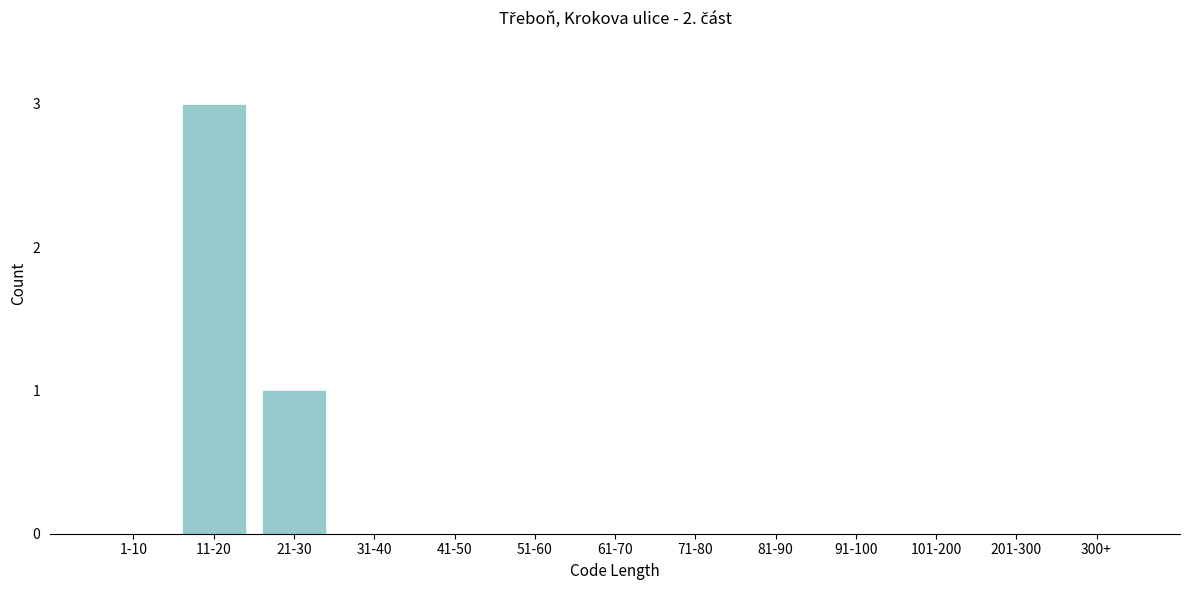

Reading right to left, what are all the values shown in this chart?

300+=0	201-300=0	101-200=0	91-100=0	81-90=0	71-80=0	61-70=0	51-60=0	41-50=0	31-40=0	21-30=1	11-20=3	1-10=0